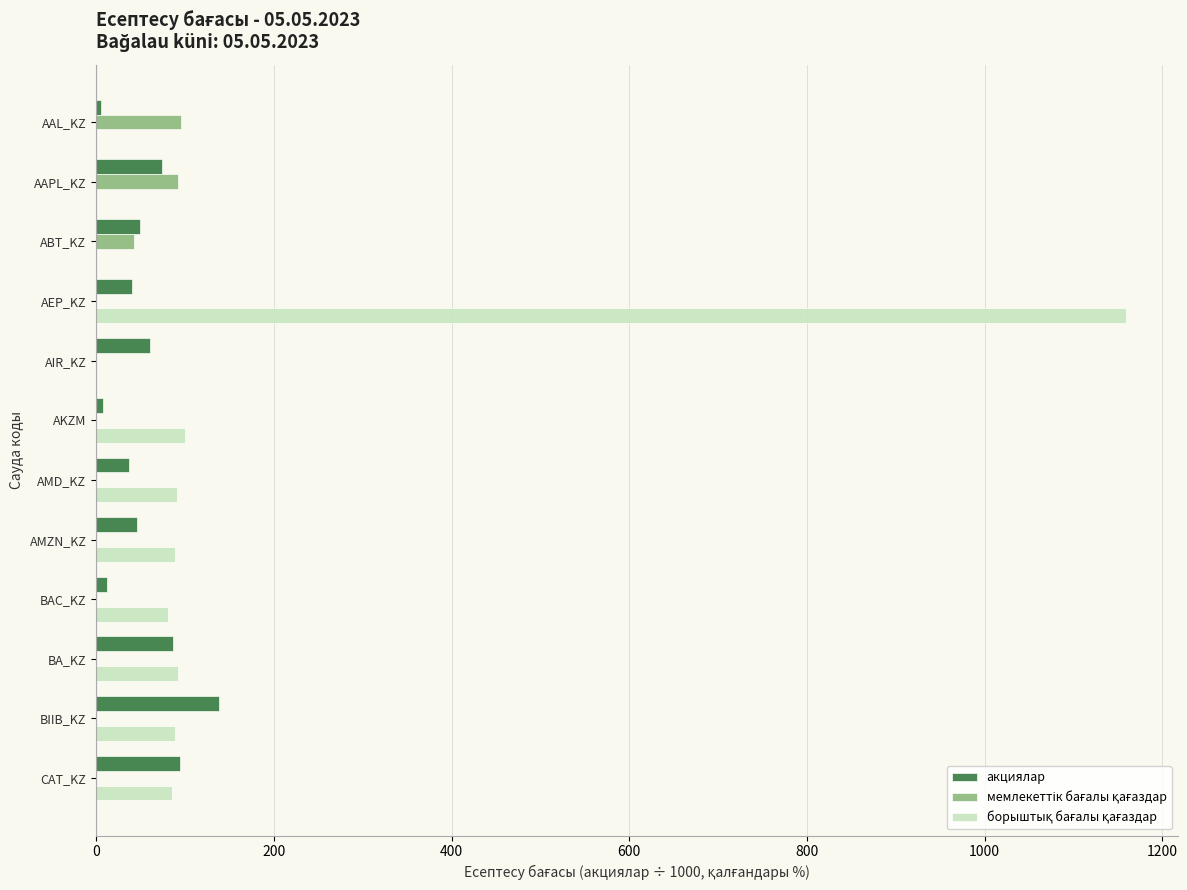

What is the maximum value shown in the chart?

1159.6